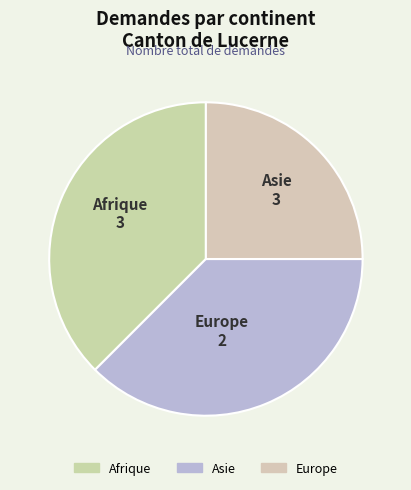

Combined, do Asie and Europe account for over 50%?

Yes